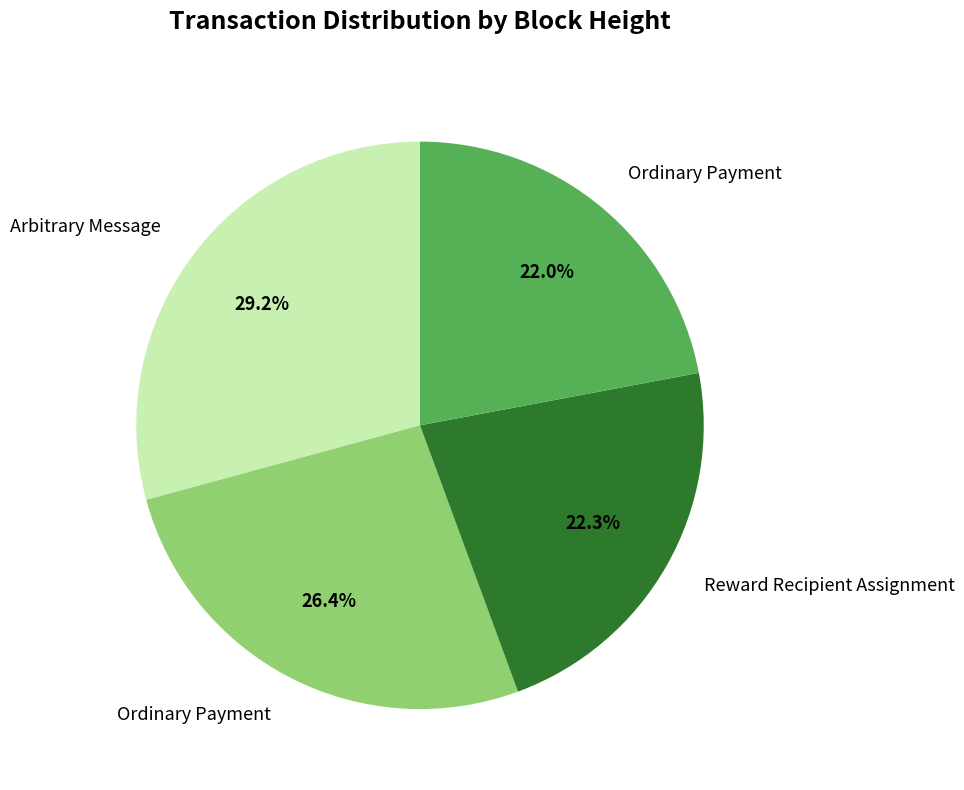

How many segments does this pie chart have?

4